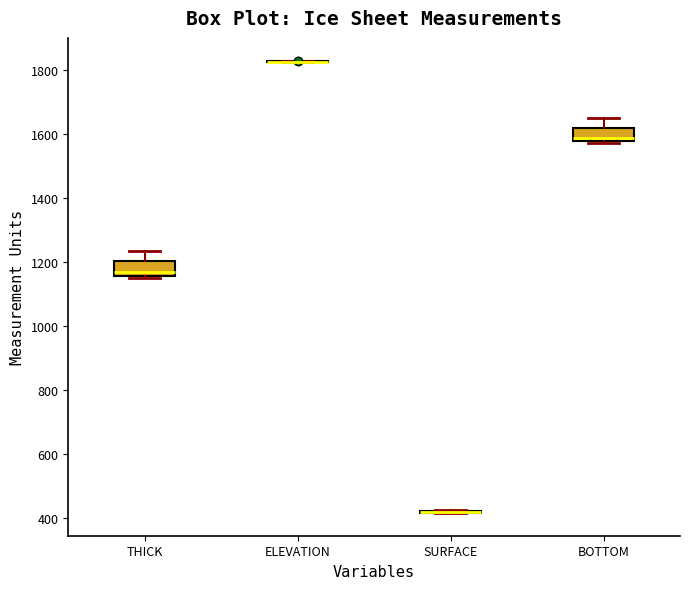

Reading left to right, read every box against the y-axis: the position of its median line, the range the box covers, and the ends of its whiskers. The values are not printed on the chart, so give them approximately, as read against the axis.

THICK: median 1160 (just above the box's lower edge), box 1160 to 1200, whiskers 1160 to 1240
ELEVATION: box collapsed to a line at 1820, whiskers 1820 to 1820
SURFACE: box collapsed to a line at 420, whiskers 420 to 420
BOTTOM: median 1580 (just above the box's lower edge), box 1580 to 1620, whiskers 1580 to 1660